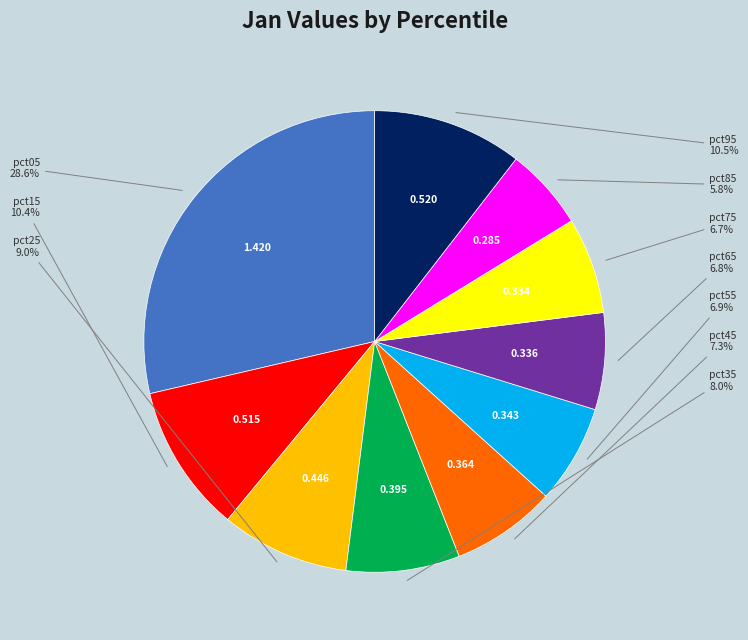

Between pct95 and pct65, which is larger?

pct95